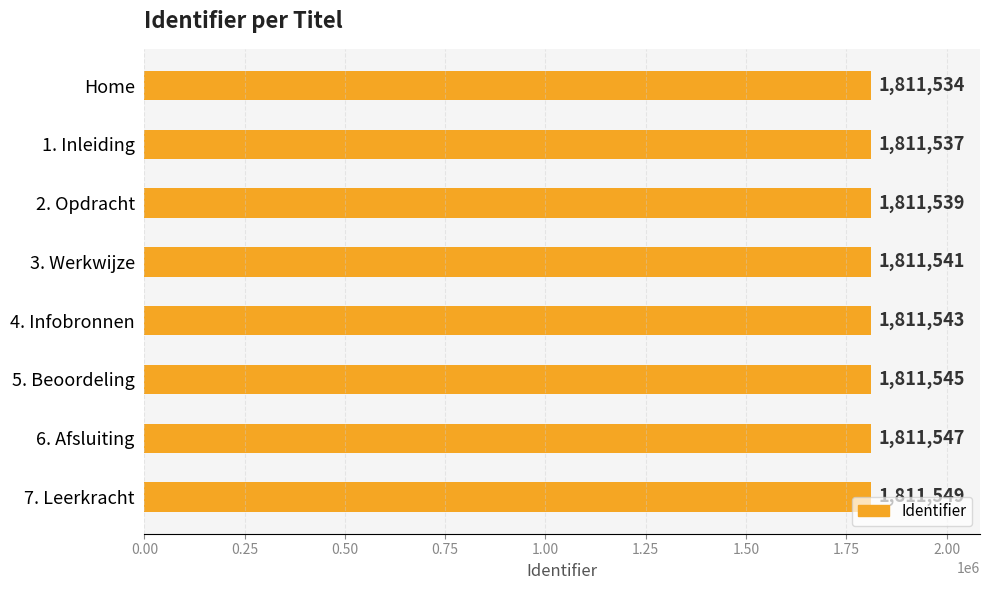

How many distinct data groups are displayed?

1